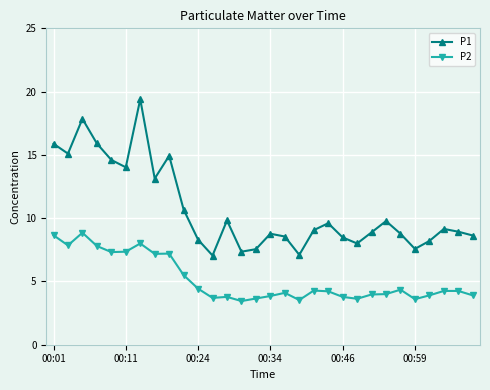

What is the difference between the second highest and second lowest values in the P2 series?

5.1